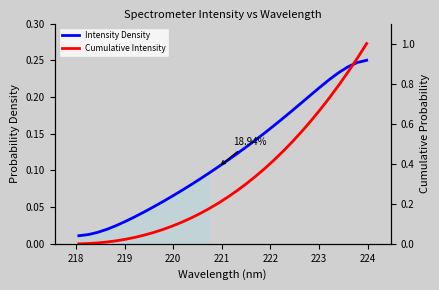

What is the difference between the maximum and minimum values in the Intensity Density series?

0.2